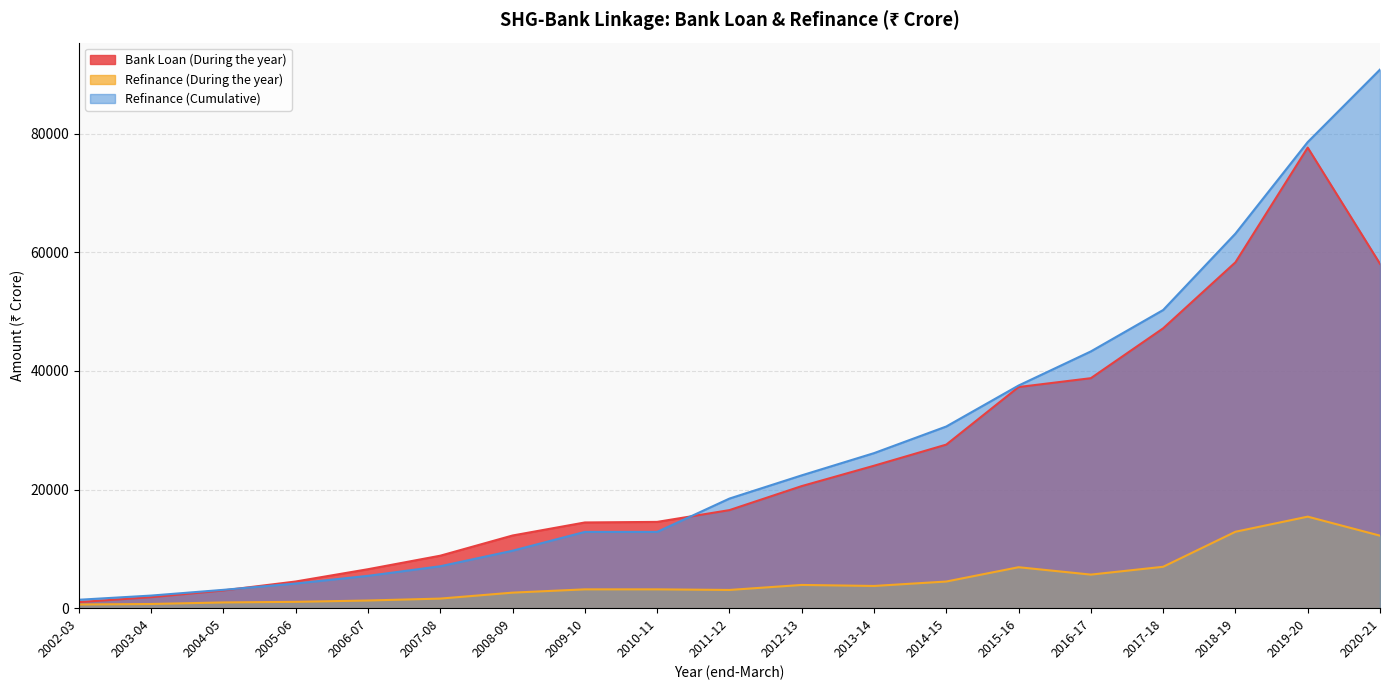

True or false: Bank Loan (During the year) and Refinance (Cumulative) cross at least once.

True